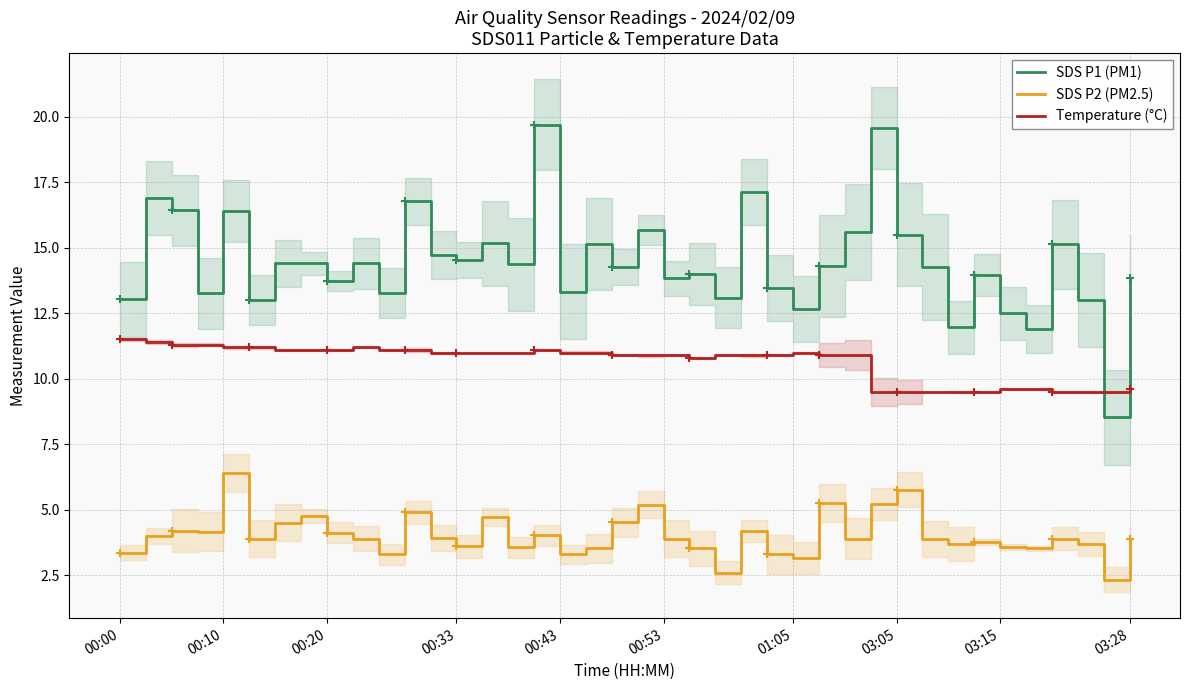

At which category is the sum across all series the highest?

16